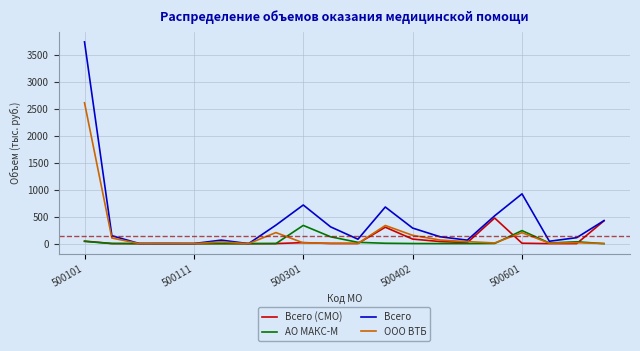

What is the maximum value for Всего (СМО)?

475.1